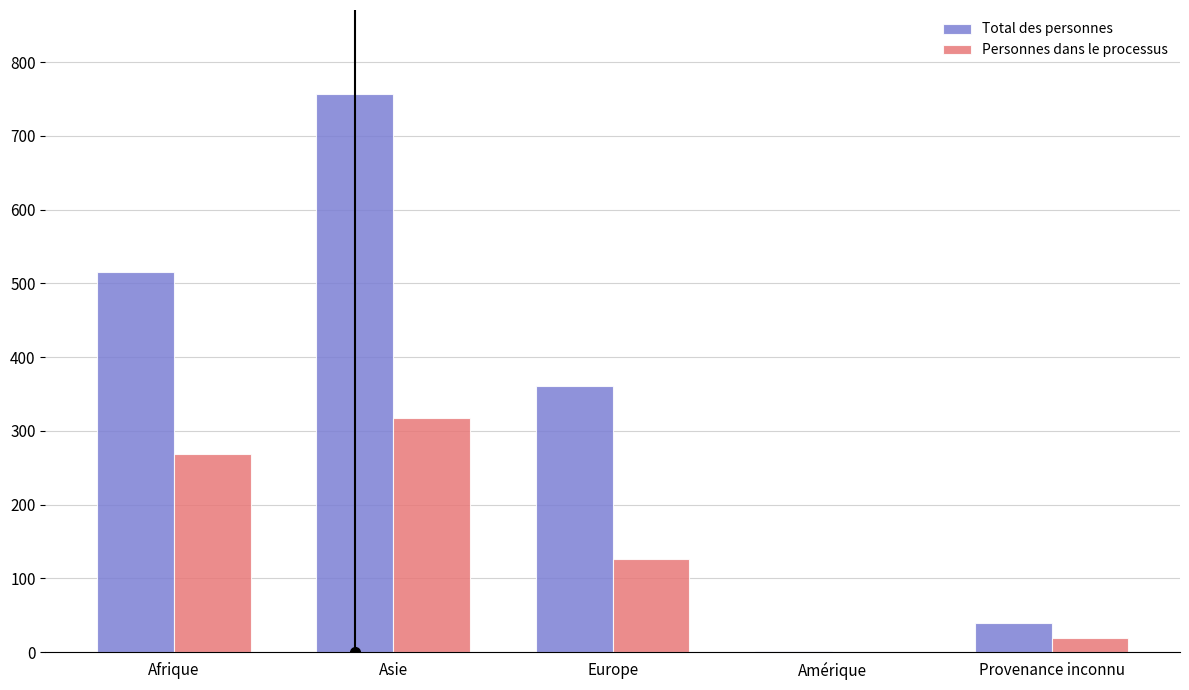

Count the number of categories in the chart.

5